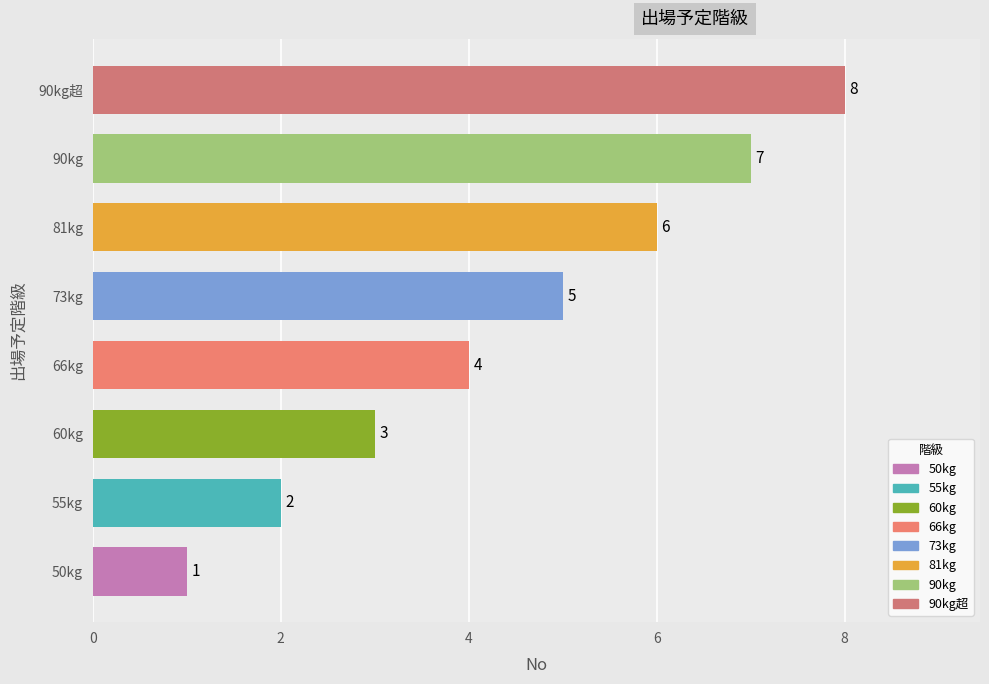

Rank the categories by value from lowest to highest.

50kg, 55kg, 60kg, 66kg, 73kg, 81kg, 90kg, 90kg超